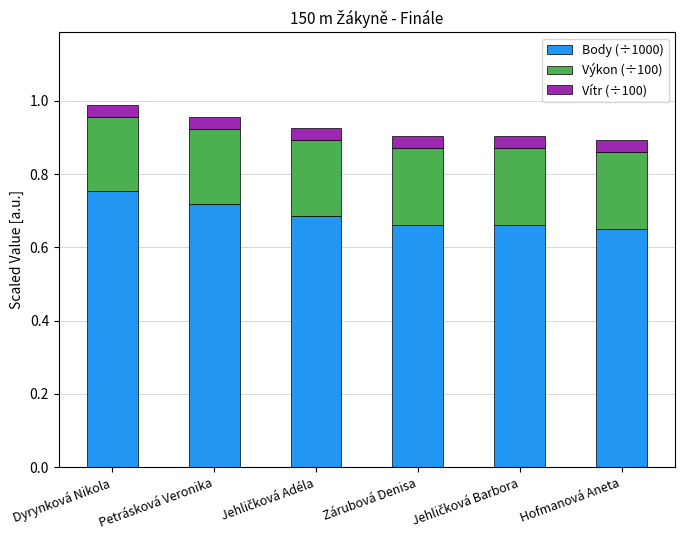

At which label does Body (÷1000) reach its peak?

Dyrynková Nikola